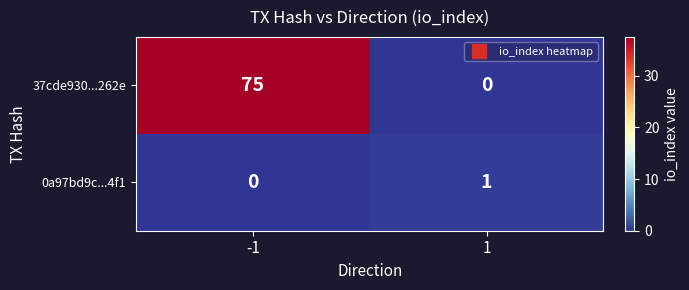

What is the average value of the 37cde930...262e series?

38